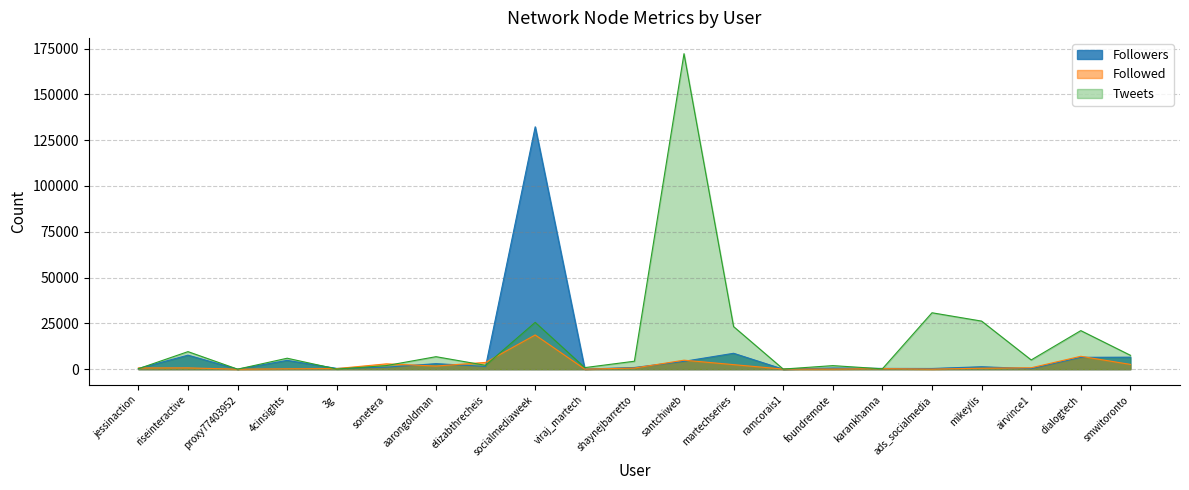

What is the minimum value shown in the chart?

1